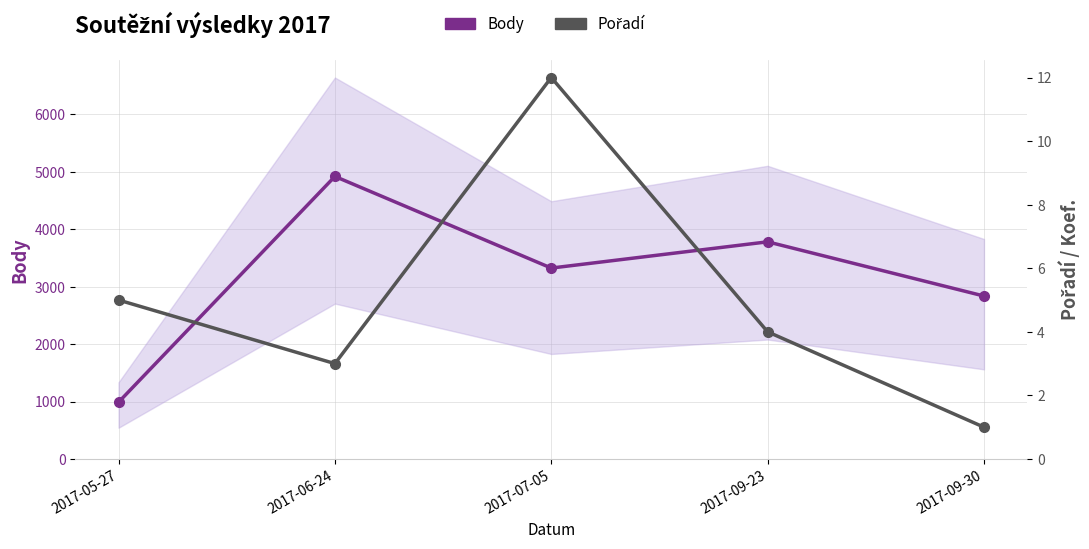

The value of Pořadí at 2017-06-24 is 3. True or false?

True